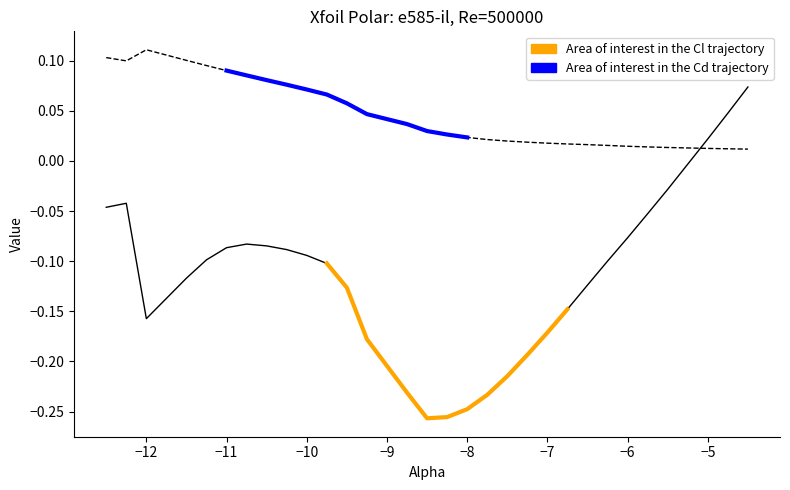

What are all the series names shown in the legend?

Cl, Cd